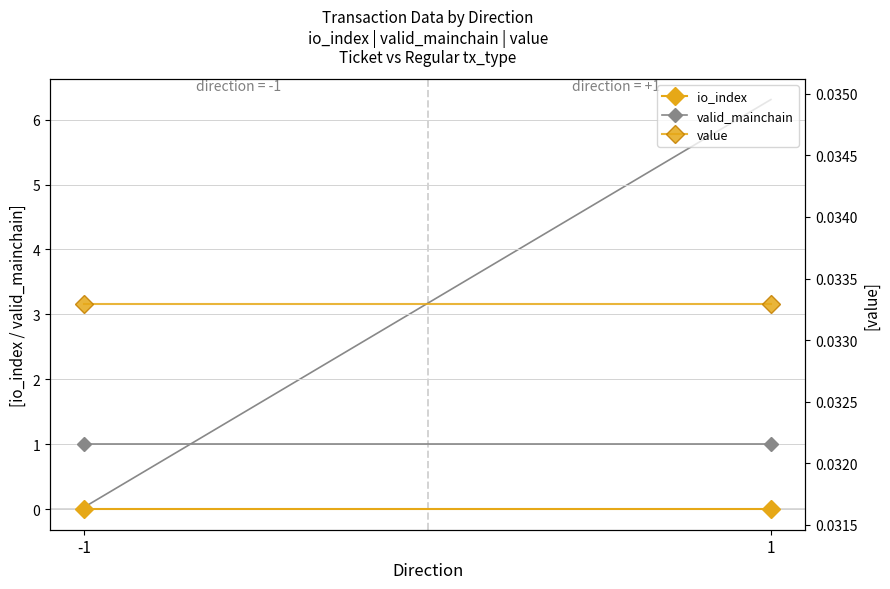

The value of value at -1 is 0.0. True or false?

True